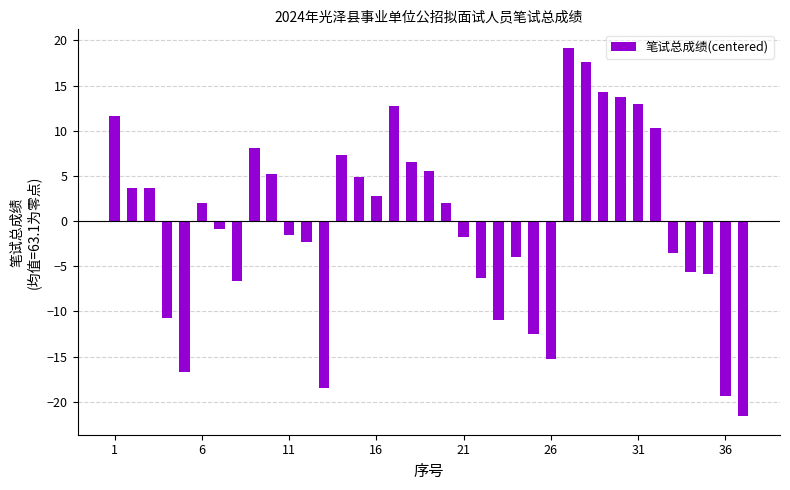

What is the maximum value shown in the chart?

19.2